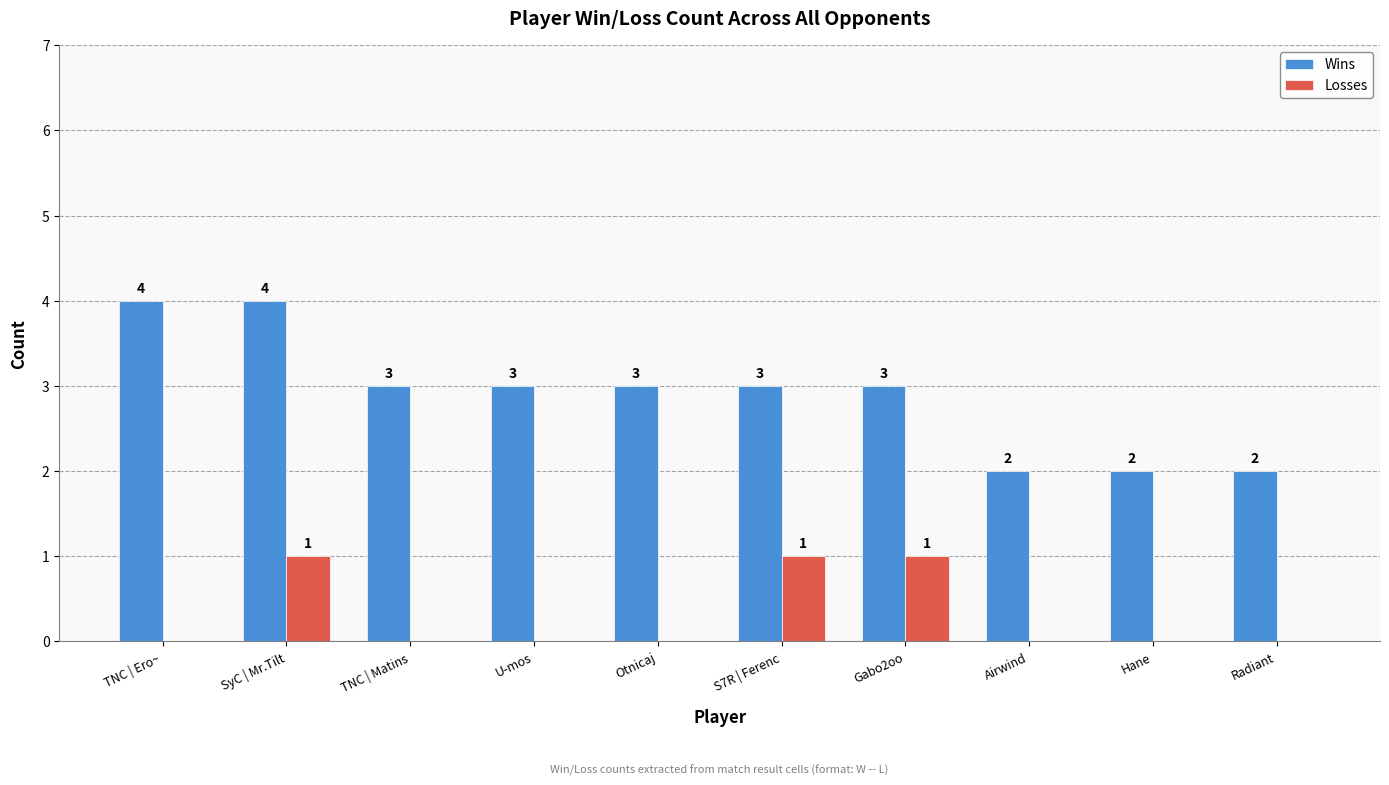

Is it true that Wins equals 3 at Gabo2oo?

True